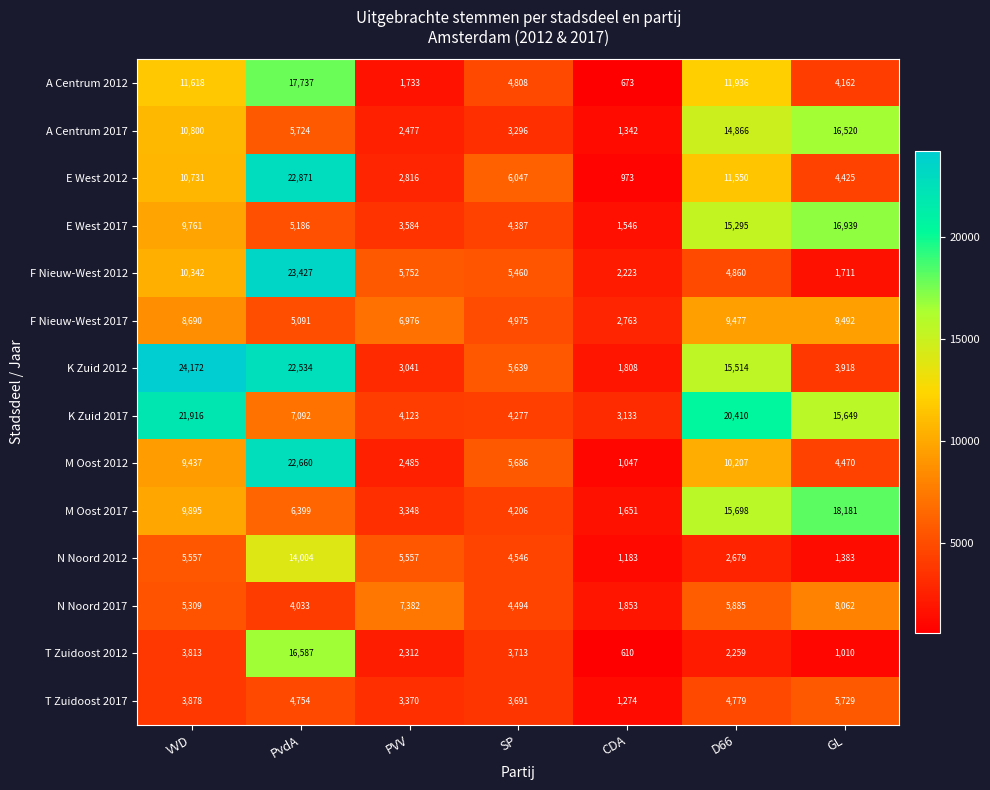

Which label corresponds to the largest value in the chart?

VVD